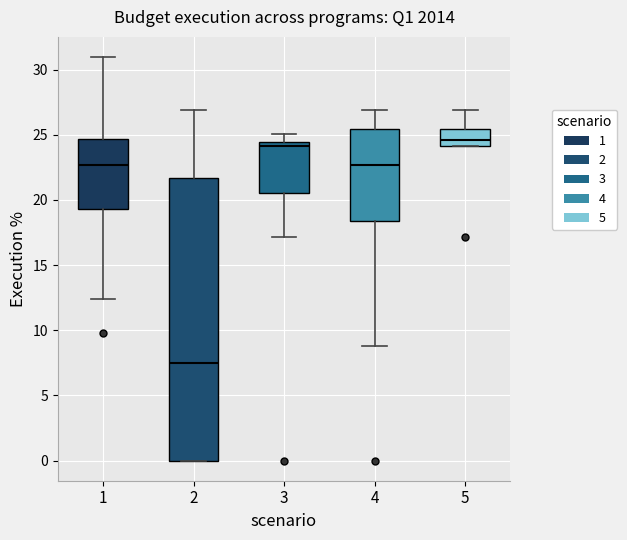

Reading left to right, read every box against the y-axis: the position of its median line, the range the box covers, and the ends of its whiskers. The values are not printed on the chart, so give them approximately, as read against the axis.

1: median 22.5, box 19.5 to 24.5, whiskers 12.5 to 31.0
2: median 7.5, box 0.0 to 21.5, whiskers 0.0 to 27.0
3: median 24.0, box 20.5 to 24.5, whiskers 17.0 to 25.0
4: median 22.5, box 18.5 to 25.5, whiskers 9.0 to 27.0
5: median 24.5, box 24.0 to 25.5, whiskers 24.0 to 27.0